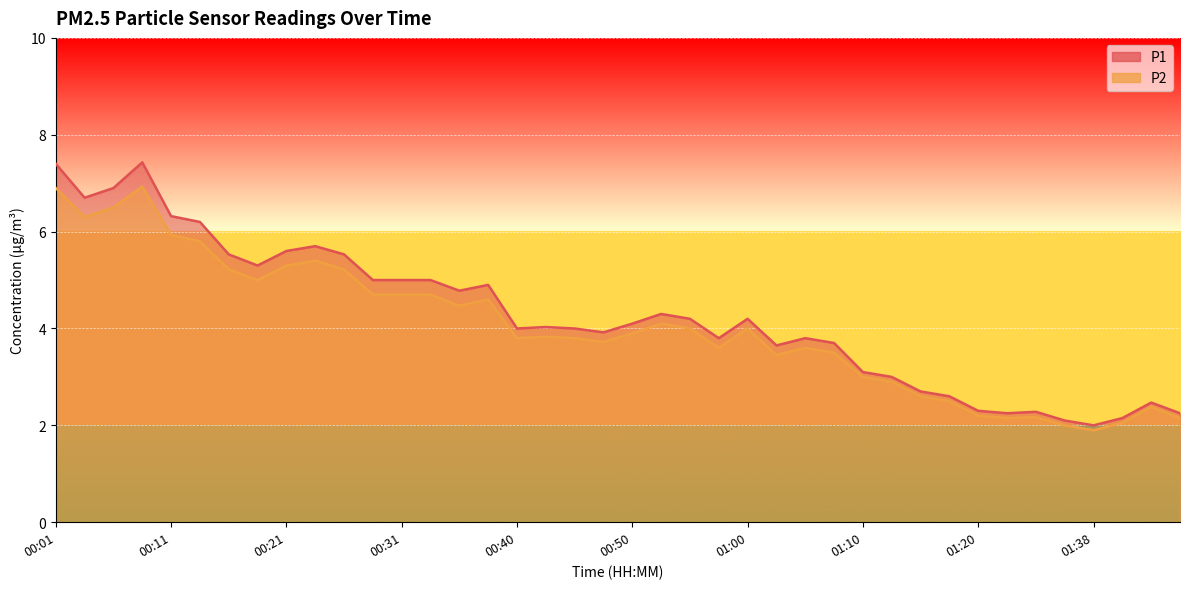

What is the spread (max minus min) of values at 01:20?

0.1